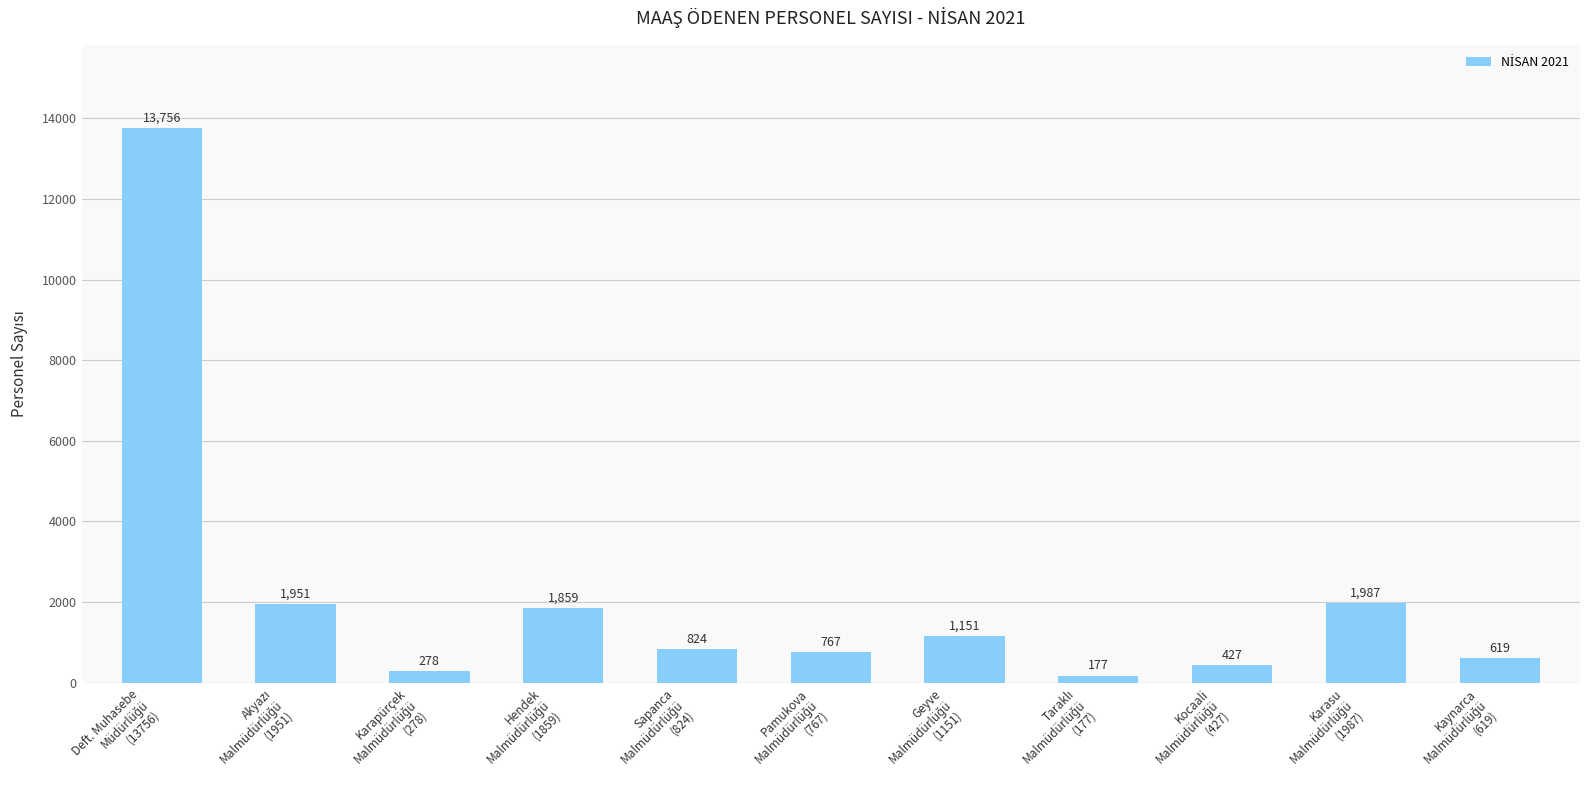

How many series are shown in this chart?

1